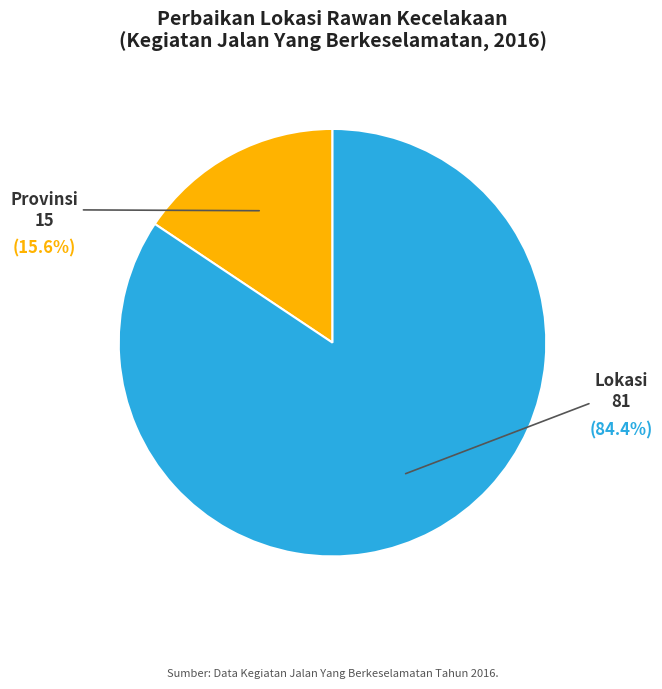

What is the smallest slice in the pie chart?

Provinsi